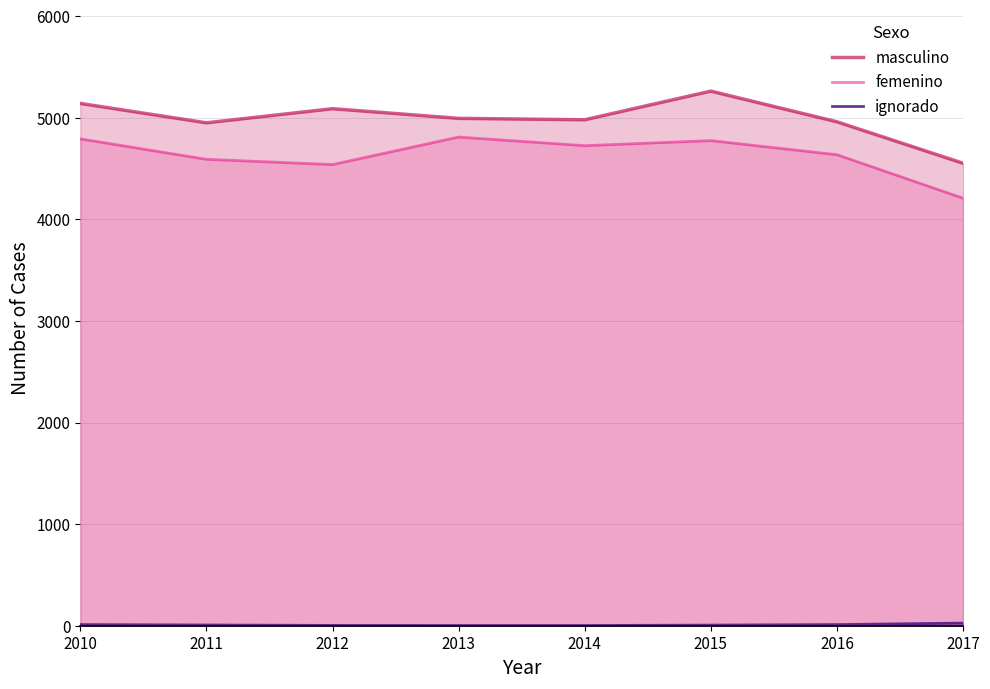

What is the difference between the second highest and minimum values in the femenino series?

584